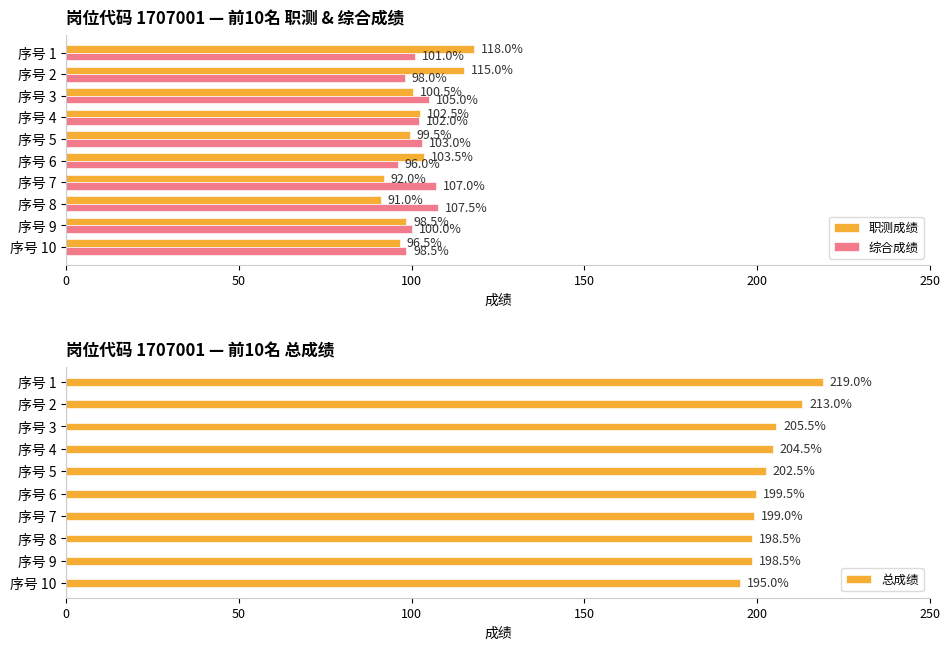

What is the difference between the maximum and minimum values in the 综合成绩 series?

11.5